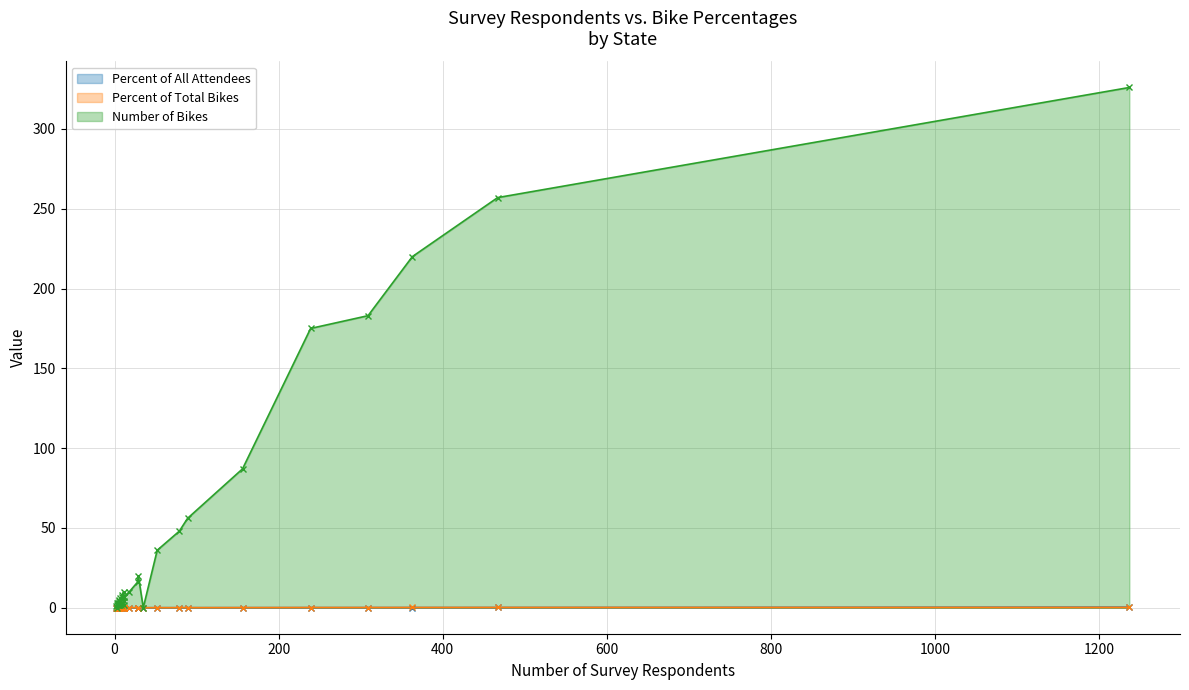

Between Indiana and Oregon, which series saw the biggest shift?

Number of Bikes